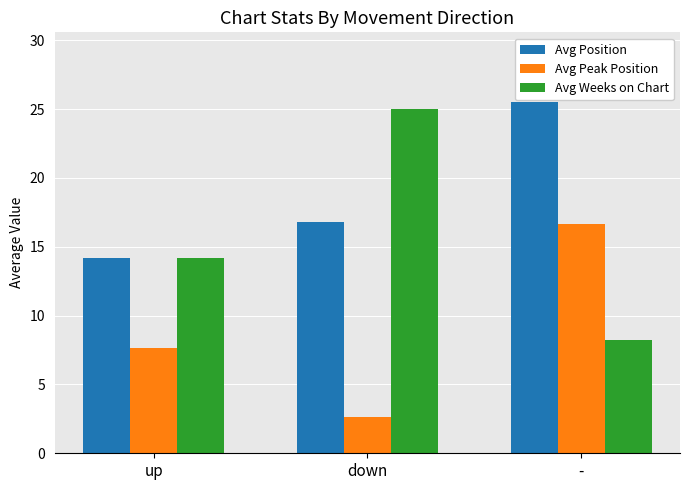

Reading right to left, extract all data points from this chart.

Avg Position: 25.5	16.8	14.2
Avg Peak Position: 16.7	2.7	7.6
Avg Weeks on Chart: 8.2	25.0	14.2